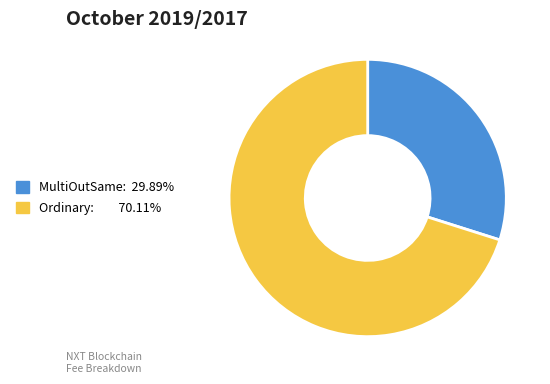

Does any single category account for the majority?

Yes